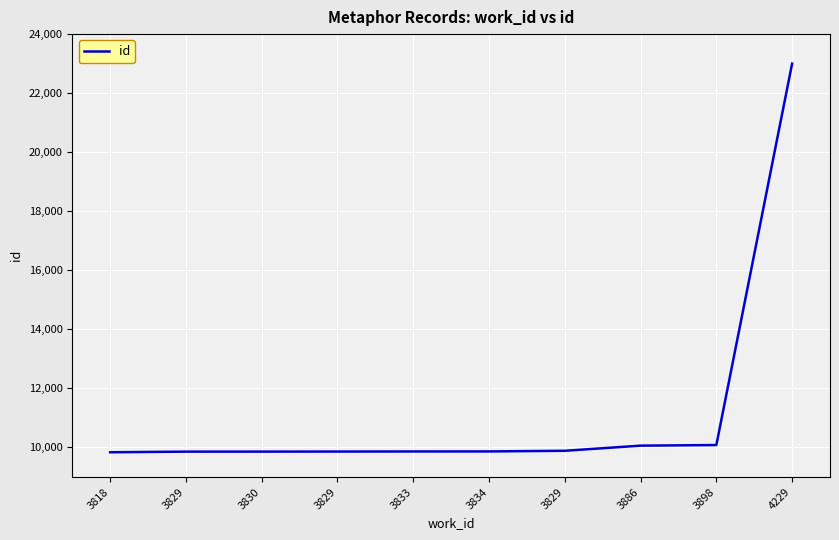

What is the average value?

11217